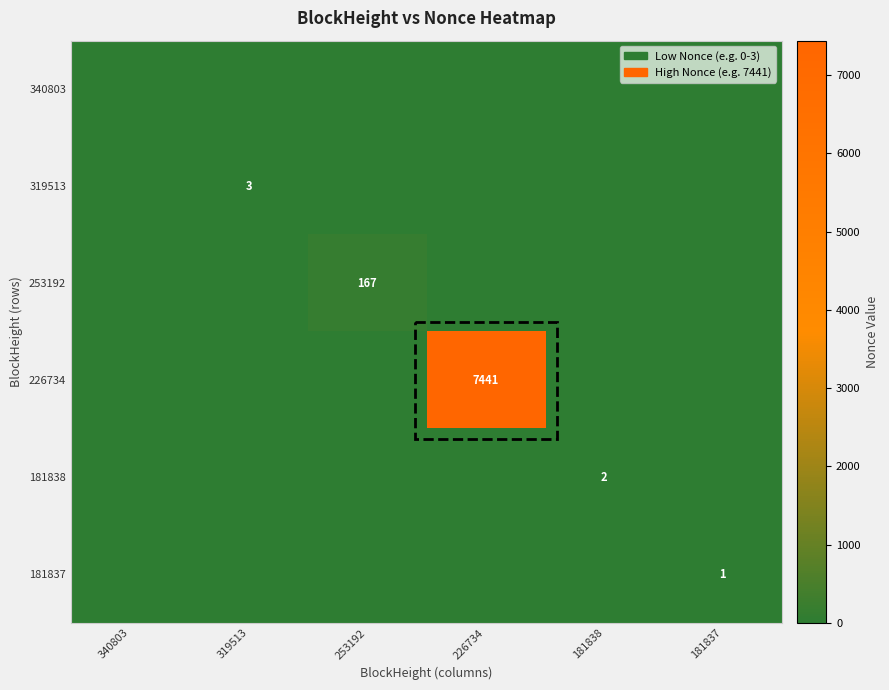

Which series has the largest total across all categories?

226734